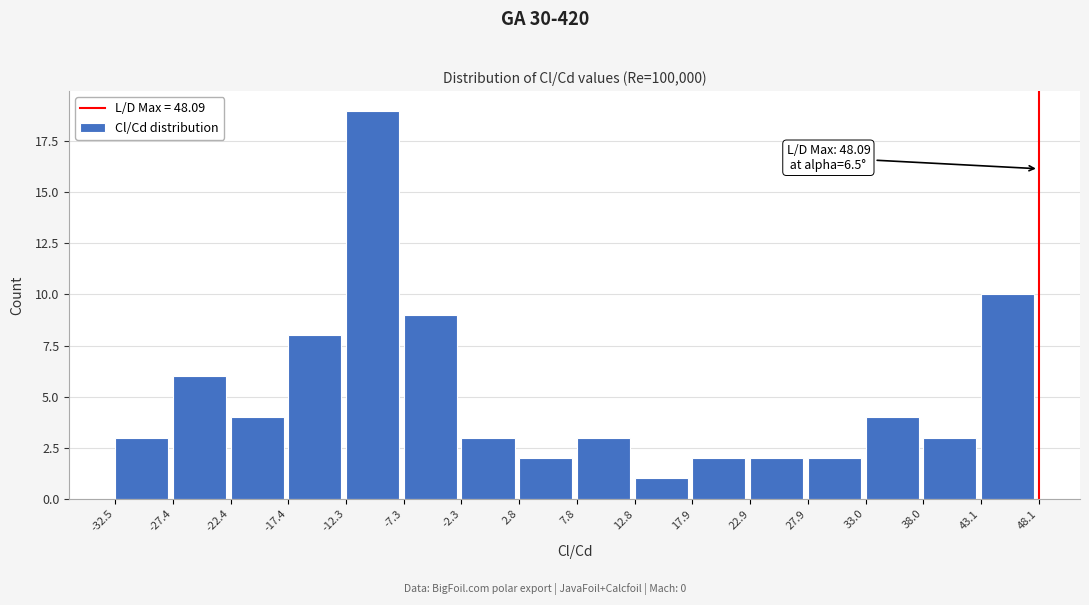

Over which range of the x-axis is the bar tallest?

-12.3 to -7.3